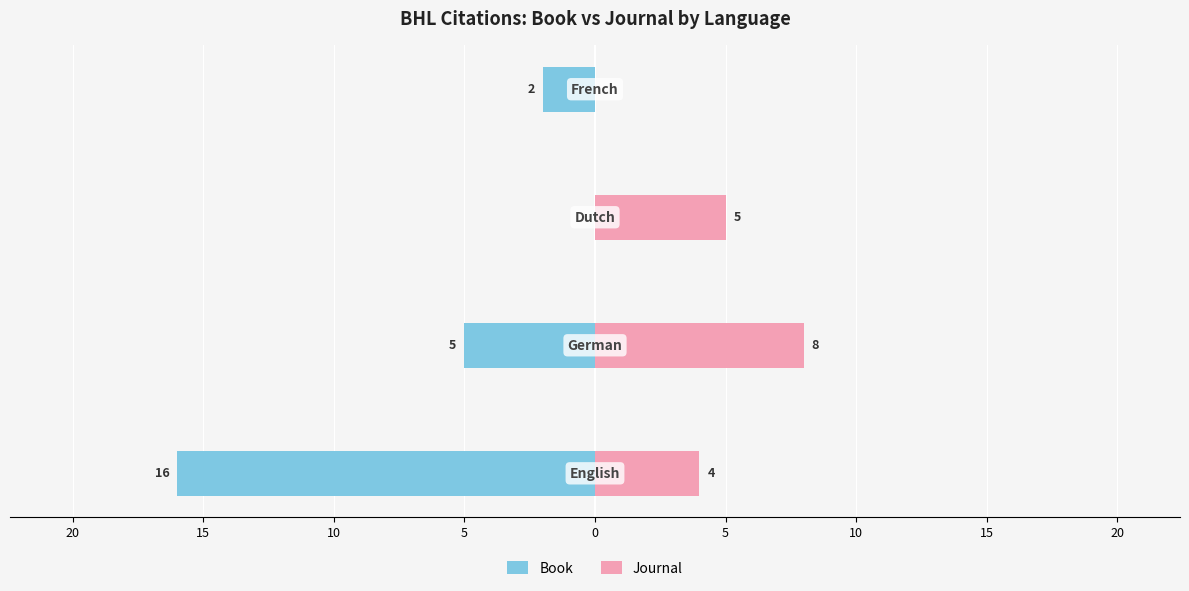

Reading left to right, what are all the values shown in this chart?

Book: -16	-5	0	-2
Journal: 4	8	5	0